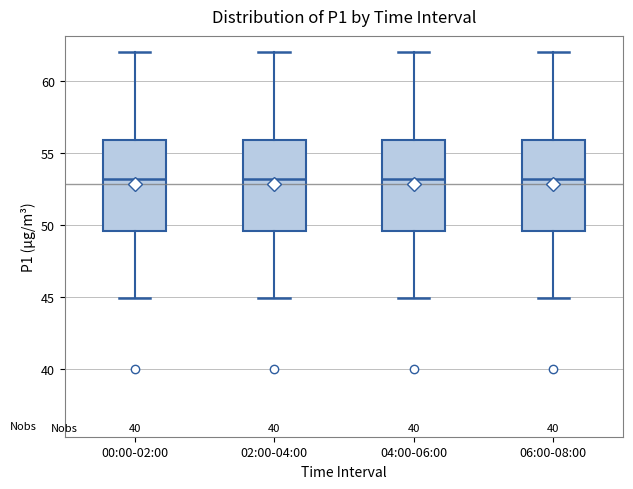

Reading left to right, transcribe this box plot: for each box, give where its median line is, the range the box spans, and where its two whiskers end, as read against the y-axis. The values are not printed on the chart, so give them approximately, as read against the axis.

00:00-02:00: median 53.0, box 49.5 to 56.0, whiskers 45.0 to 62.0
02:00-04:00: median 53.0, box 49.5 to 56.0, whiskers 45.0 to 62.0
04:00-06:00: median 53.0, box 49.5 to 56.0, whiskers 45.0 to 62.0
06:00-08:00: median 53.0, box 49.5 to 56.0, whiskers 45.0 to 62.0